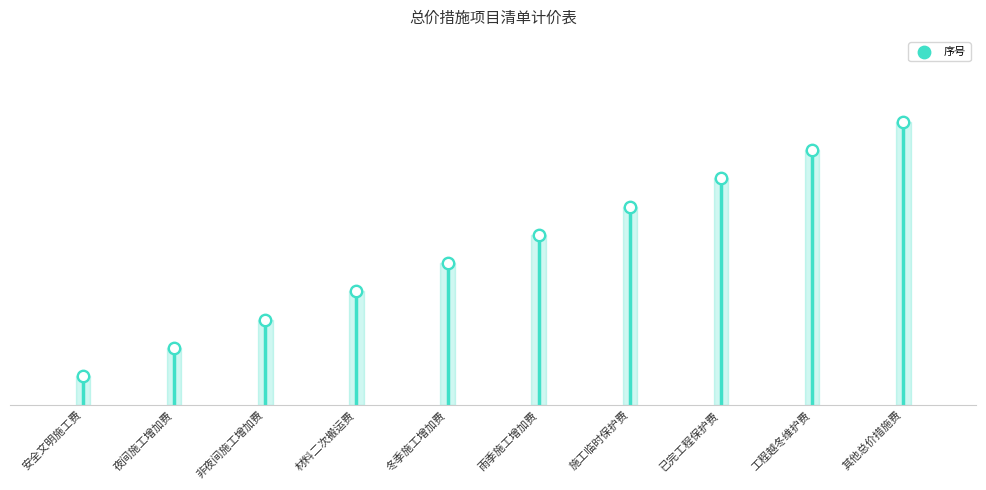

What is the ratio of the value at 安全文明施工费 to the value at 非夜间施工增加费?

0.3